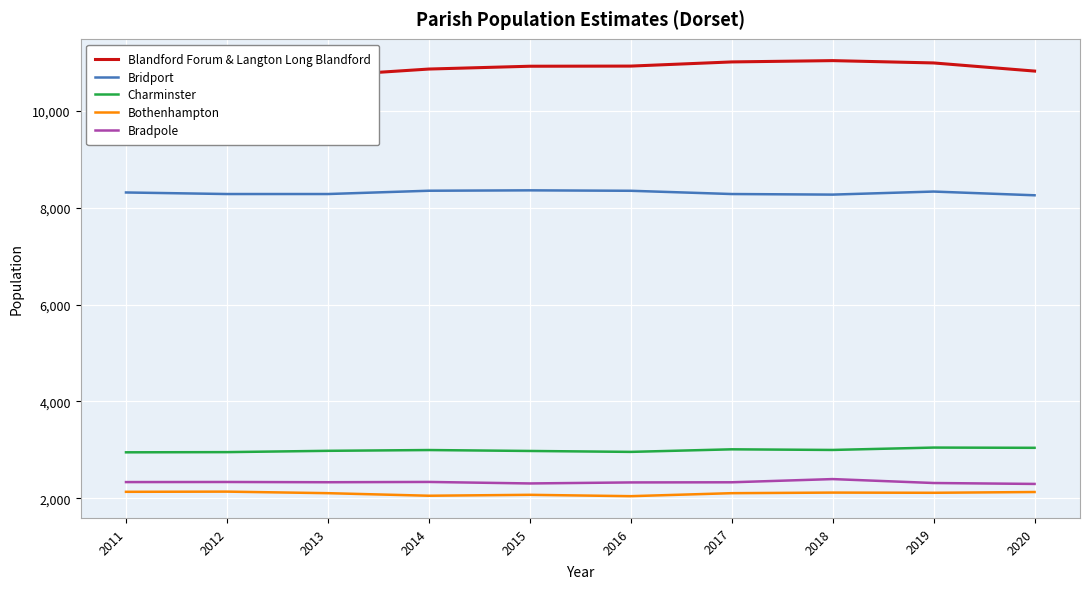

In Charminster, how many points are lower than both neighbors (excluding endpoints)?

2